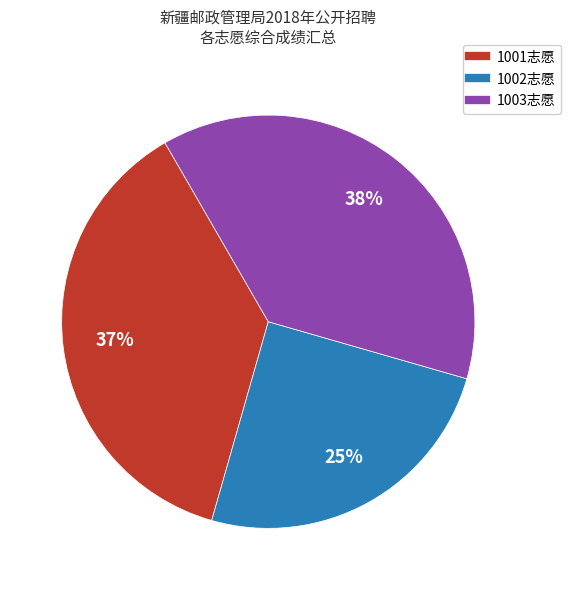

Count the number of slices in the pie.

3